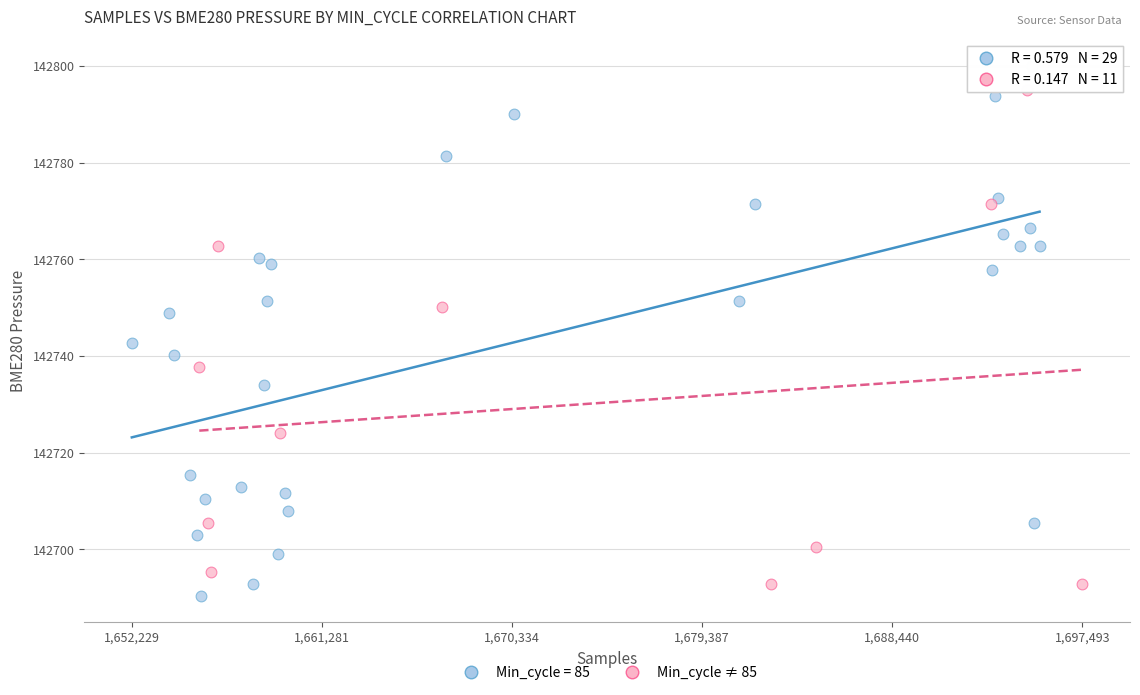

Which series reaches the maximum Y coordinate?

Min_cycle = 85